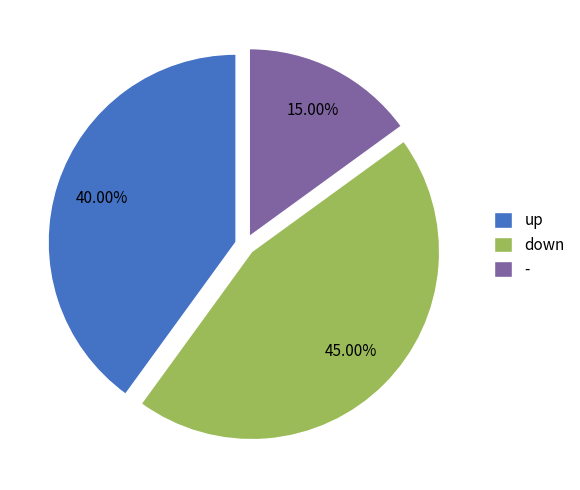

Does any single category account for the majority?

No